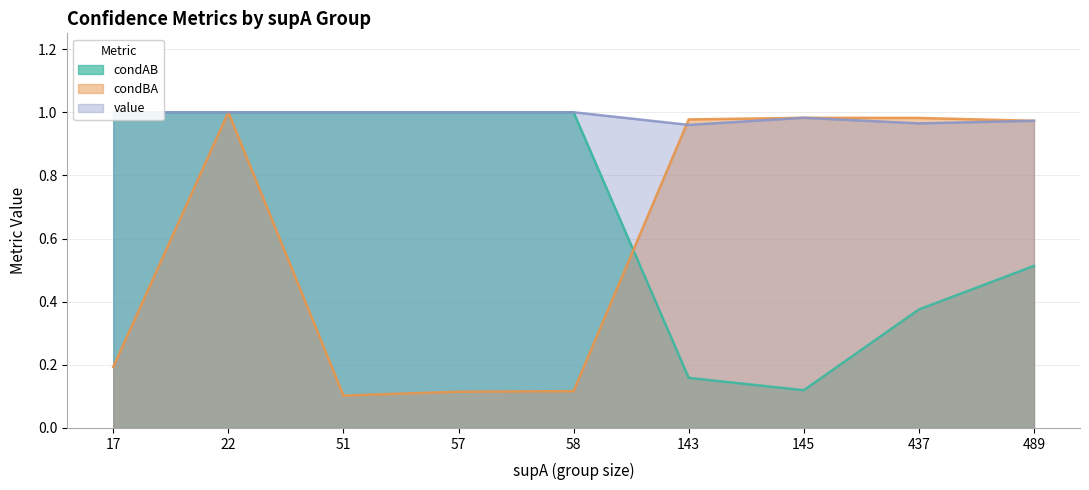

Reading left to right, list all the values displayed in this chart.

condAB: 17=1.0	22=1.0	51=1.0	57=1.0	58=1.0	143=0.2	145=0.1	437=0.4	489=0.5
condBA: 17=0.2	22=1.0	51=0.1	57=0.1	58=0.1	143=1.0	145=1.0	437=1.0	489=1.0
value: 17=1.0	22=1.0	51=1.0	57=1.0	58=1.0	143=1.0	145=1.0	437=1.0	489=1.0